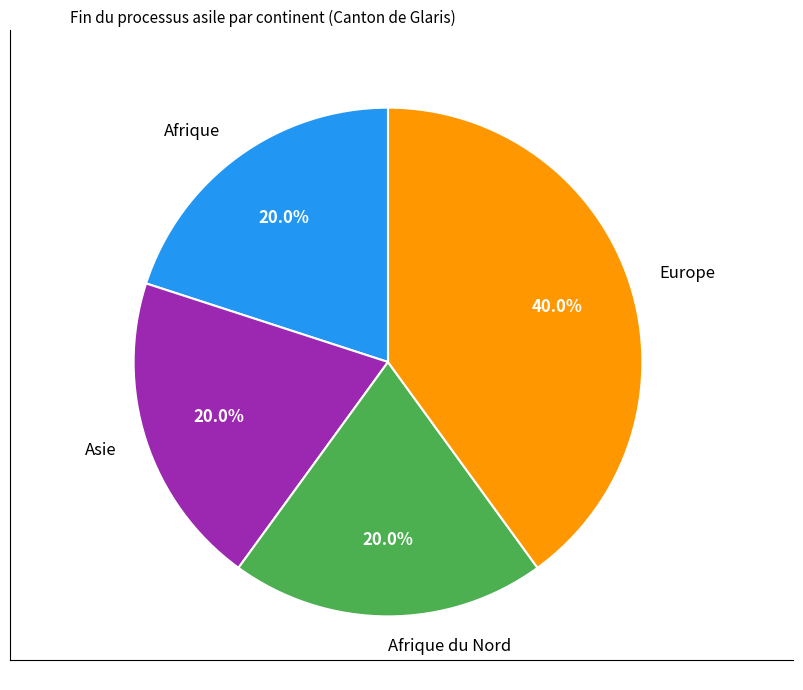

Is there any slice that represents more than half of the pie?

No